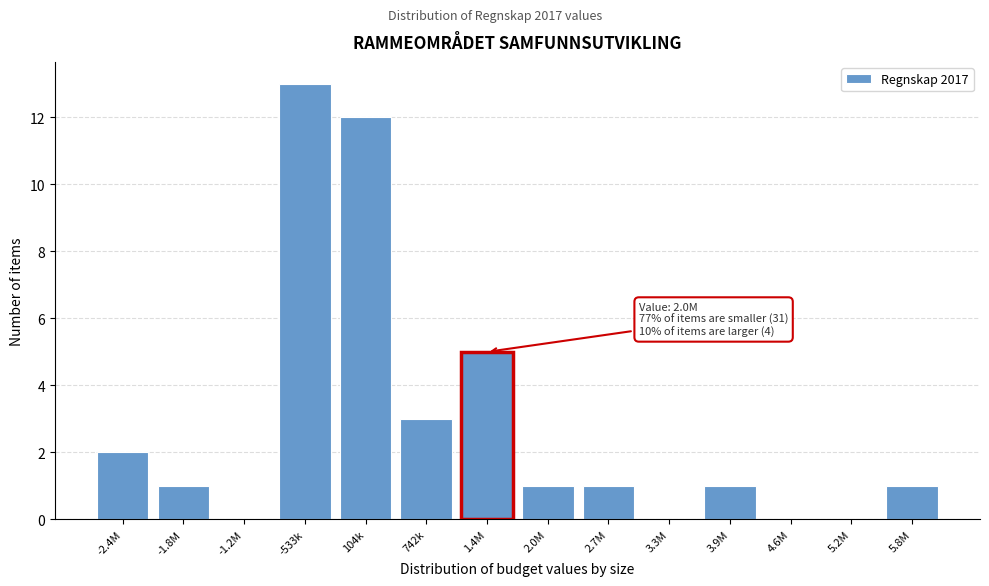

Reading left to right, list all the values displayed in this chart.

-2.4M=2	-1.8M=1	-1.2M=0	-533k=13	104k=12	742k=3	1.4M=5	2.0M=1	2.7M=1	3.3M=0	3.9M=1	4.6M=0	5.2M=0	5.8M=1